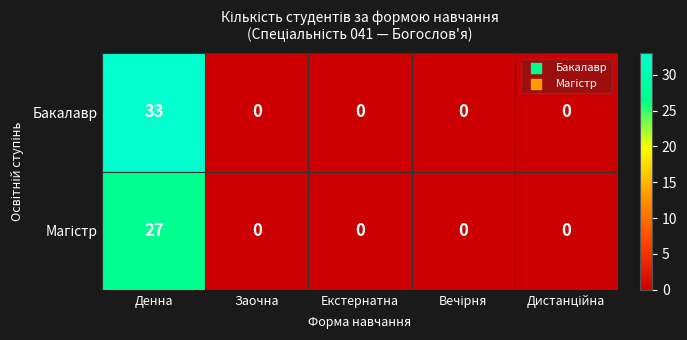

The value of Бакалавр at Екстернатна is 12. True or false?

False